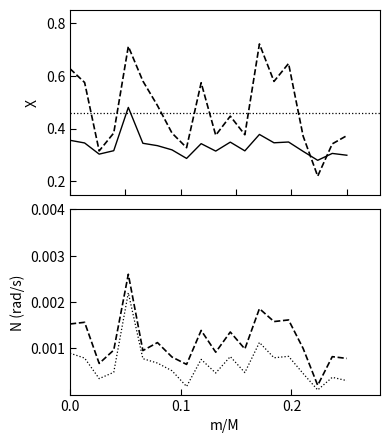

True or false: rade9_aggzone_norm has more than 0 interior local peaks.

True